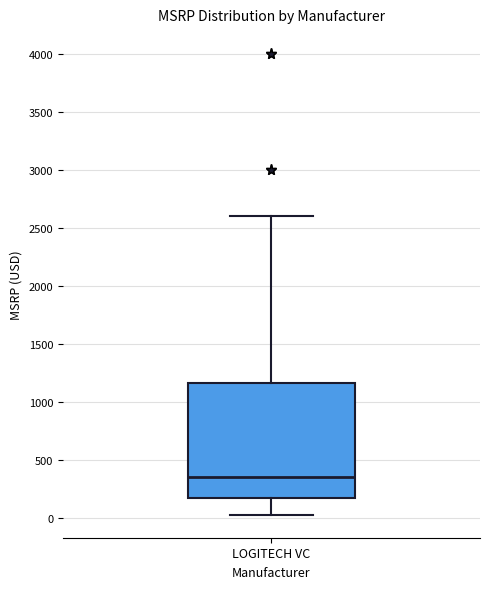

Where does the lower whisker of the box for LOGITECH VC end on the y-axis? The values are not printed on the chart, so give them approximately, as read against the axis.

50